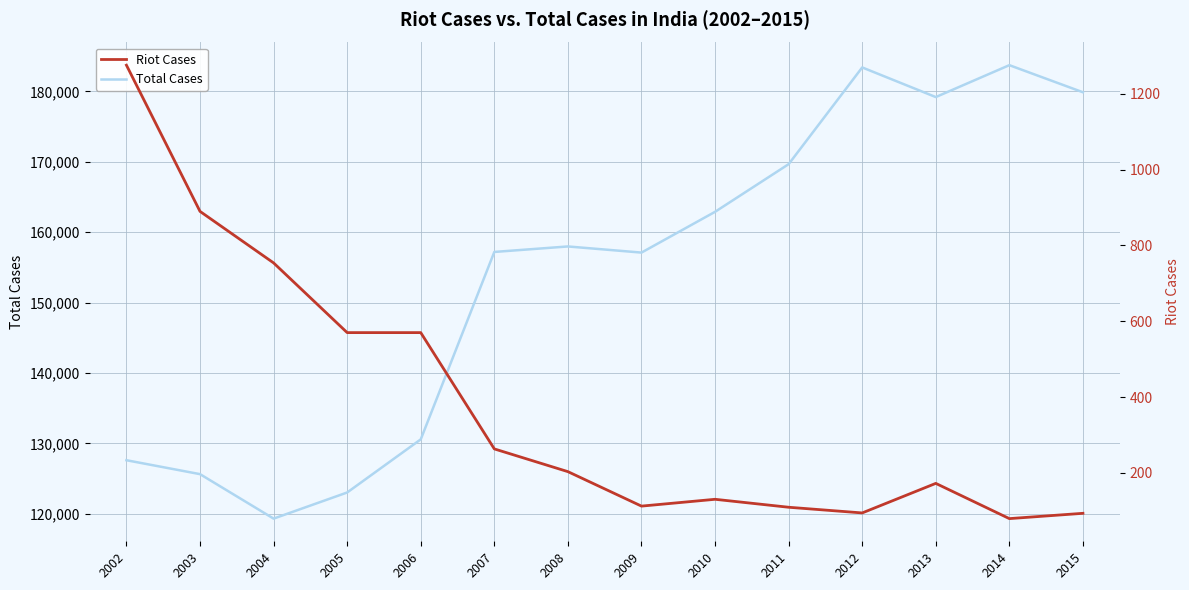

Is it true that Total Cases equals 119323 at 2004?

True